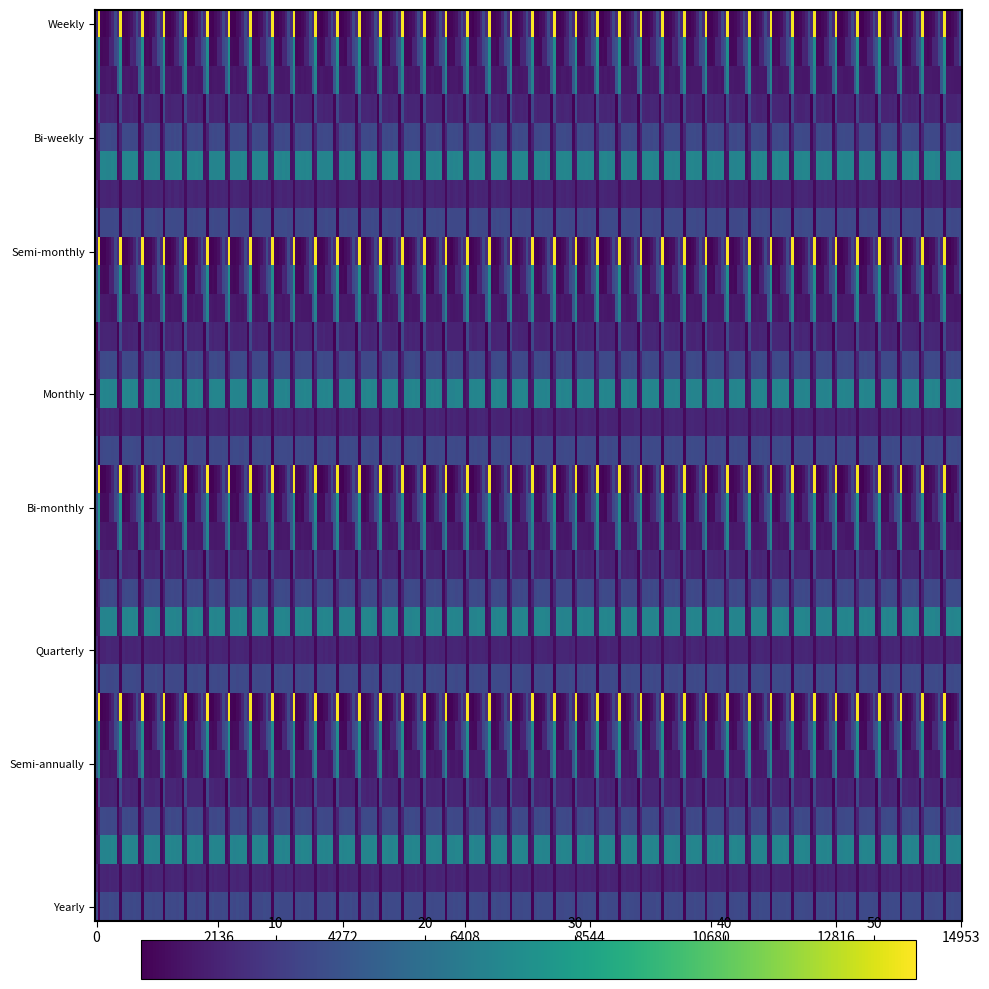

Reading left to right, what are all the values shown in this chart?

Weekly: 7	14	15	1	2	3	6	12
Bi-weekly: 52	26	24	12	6	4	2	1
Semi-monthly: 1	2	4	6	12	24	6	12
Monthly: 1	2	4	6	12	24	6	12
Bi-monthly: 2	2	4	6	12	24	6	12
Quarterly: 3	6	4	6	12	24	6	12
Semi-annually: 6	6	4	6	12	24	6	12
Yearly: 12	12	4	6	12	24	6	12